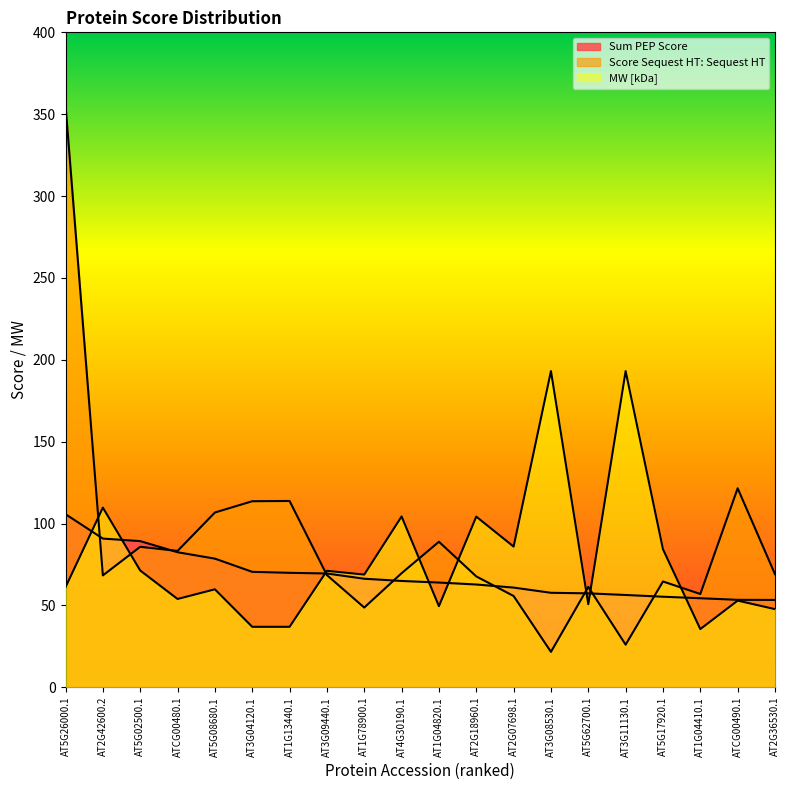

What are all the series names shown in the legend?

Sum PEP Score, Score Sequest HT: Sequest HT, MW [kDa]